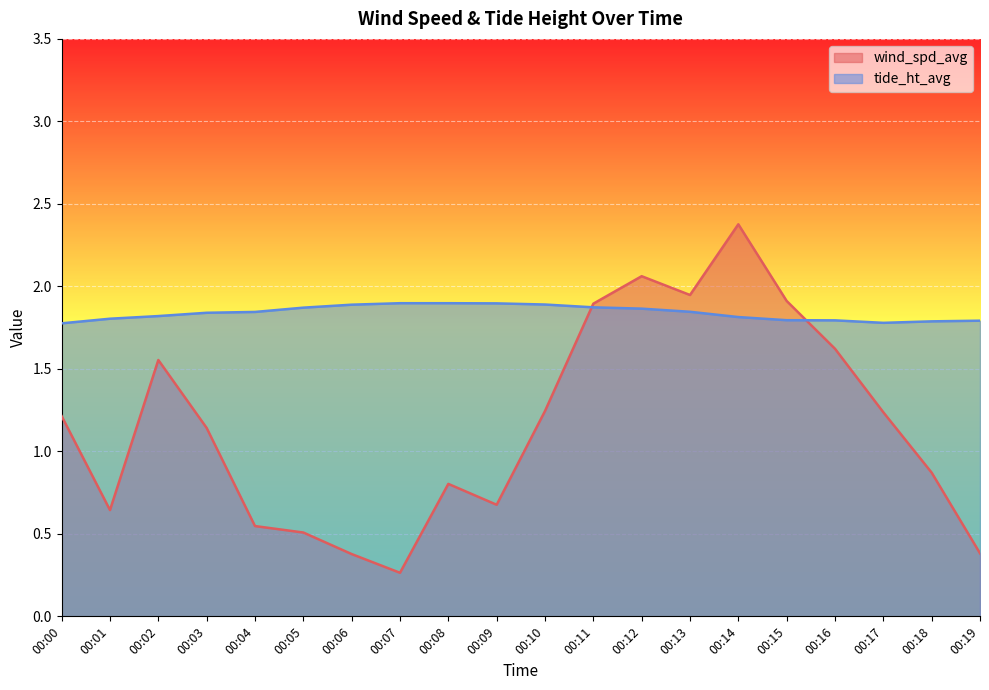

The value of wind_spd_avg at 00:06 is 0.5. True or false?

False